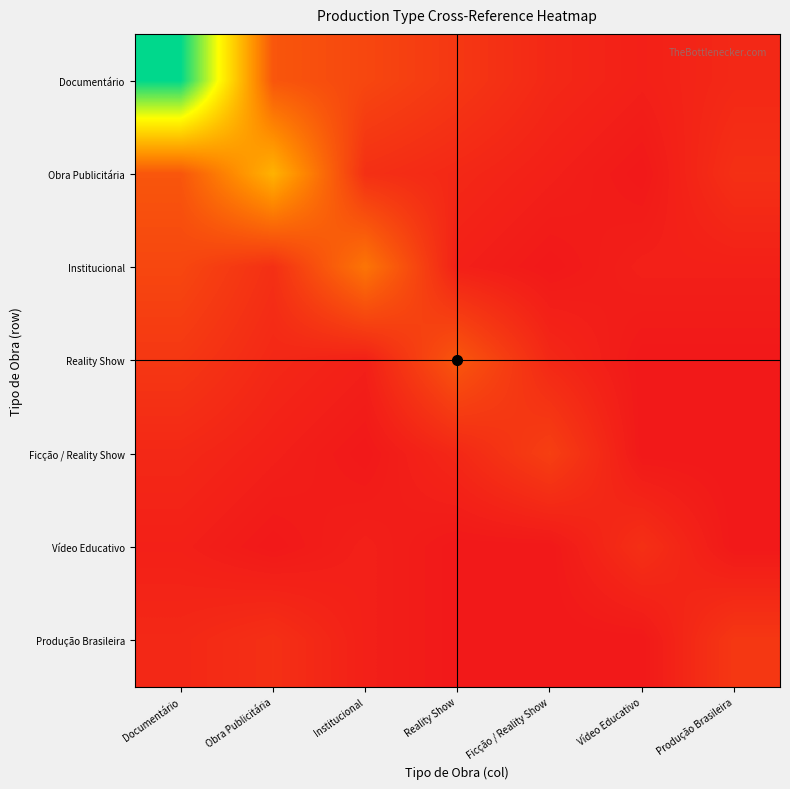

Reading right to left, transcribe all the data shown in this chart.

Documentário: Produção Brasileira=2	Vídeo Educativo=1	Ficção / Reality Show=2	Reality Show=4	Institucional=6	Obra Publicitária=8	Documentário=45
Obra Publicitária: Produção Brasileira=3	Vídeo Educativo=0	Ficção / Reality Show=1	Reality Show=2	Institucional=3	Obra Publicitária=20	Documentário=8
Institucional: Produção Brasileira=1	Vídeo Educativo=1	Ficção / Reality Show=0	Reality Show=1	Institucional=12	Obra Publicitária=3	Documentário=6
Reality Show: Produção Brasileira=0	Vídeo Educativo=0	Ficção / Reality Show=2	Reality Show=8	Institucional=1	Obra Publicitária=2	Documentário=4
Ficção / Reality Show: Produção Brasileira=0	Vídeo Educativo=0	Ficção / Reality Show=5	Reality Show=2	Institucional=0	Obra Publicitária=1	Documentário=2
Vídeo Educativo: Produção Brasileira=0	Vídeo Educativo=3	Ficção / Reality Show=0	Reality Show=0	Institucional=1	Obra Publicitária=0	Documentário=1
Produção Brasileira: Produção Brasileira=4	Vídeo Educativo=0	Ficção / Reality Show=0	Reality Show=0	Institucional=1	Obra Publicitária=3	Documentário=2